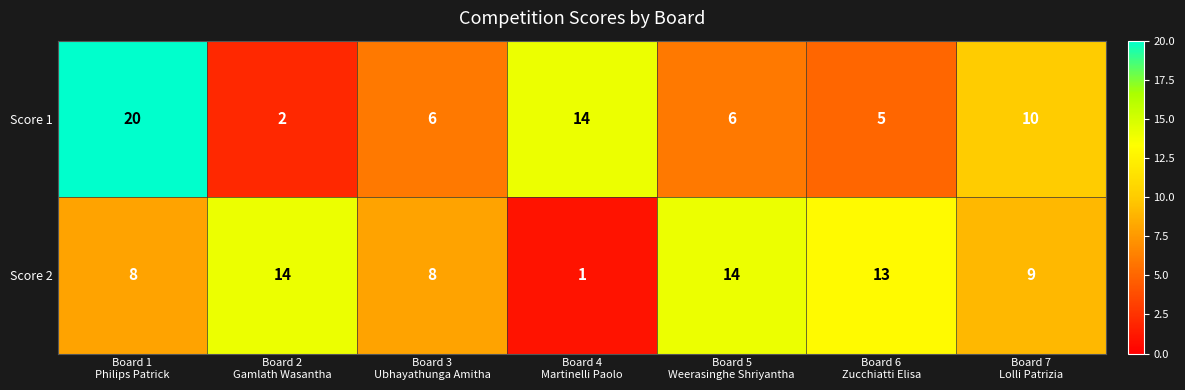

At which category is the sum across all series the highest?

Board 1
Philips Patrick